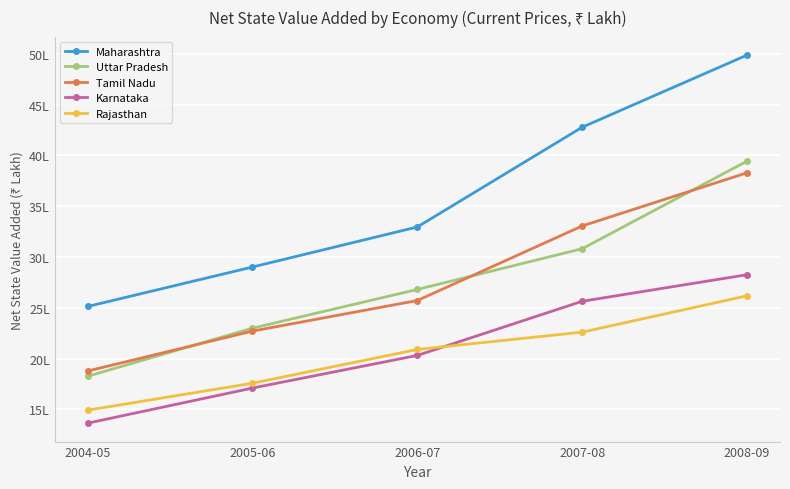

At which label does Karnataka reach its minimum?

2004-05